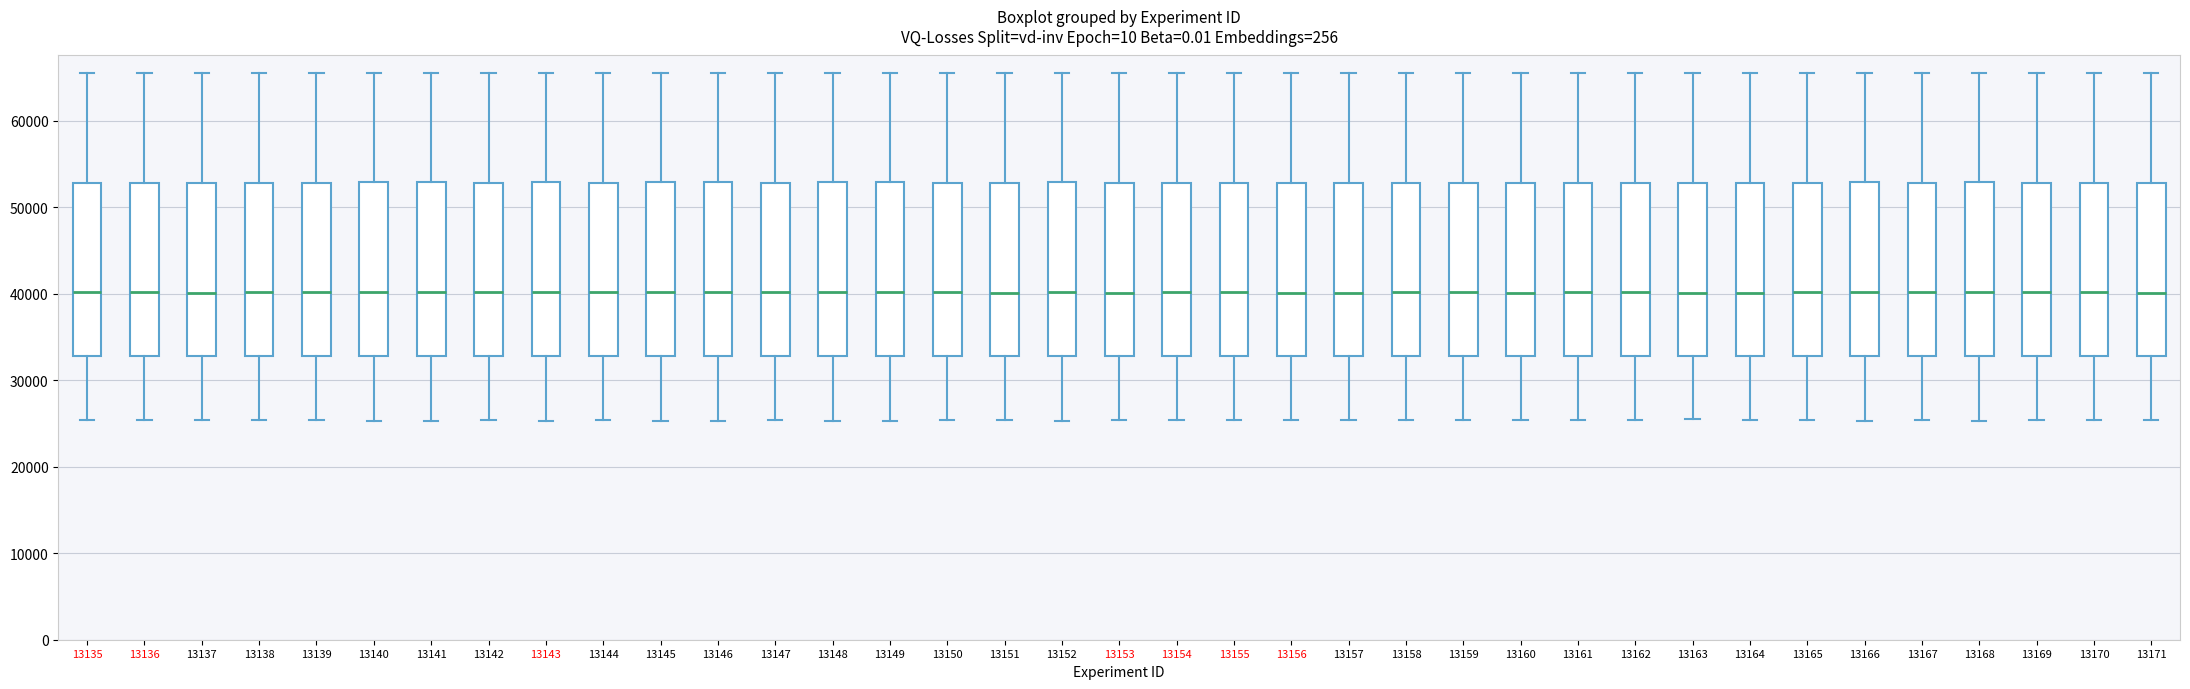

Where is the lower edge of the box at x = 13136 on the y-axis? The values are not printed on the chart, so give them approximately, as read against the axis.

33000